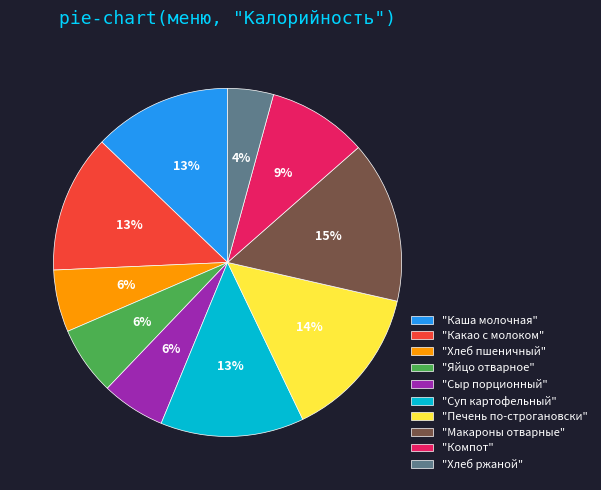

Is it true that "Каша молочная" is 13% of the pie?

True